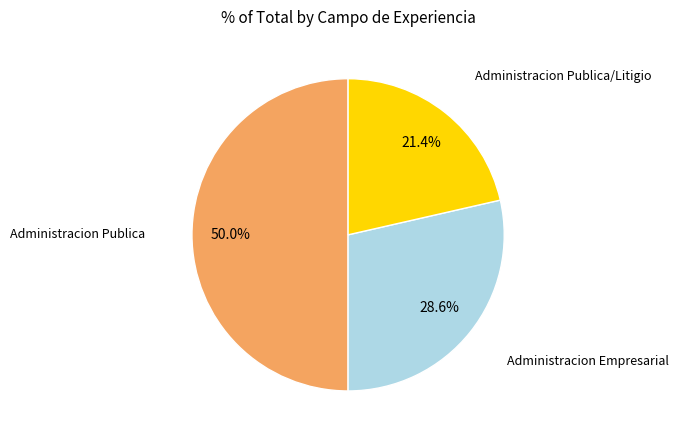

Count the number of slices in the pie.

3